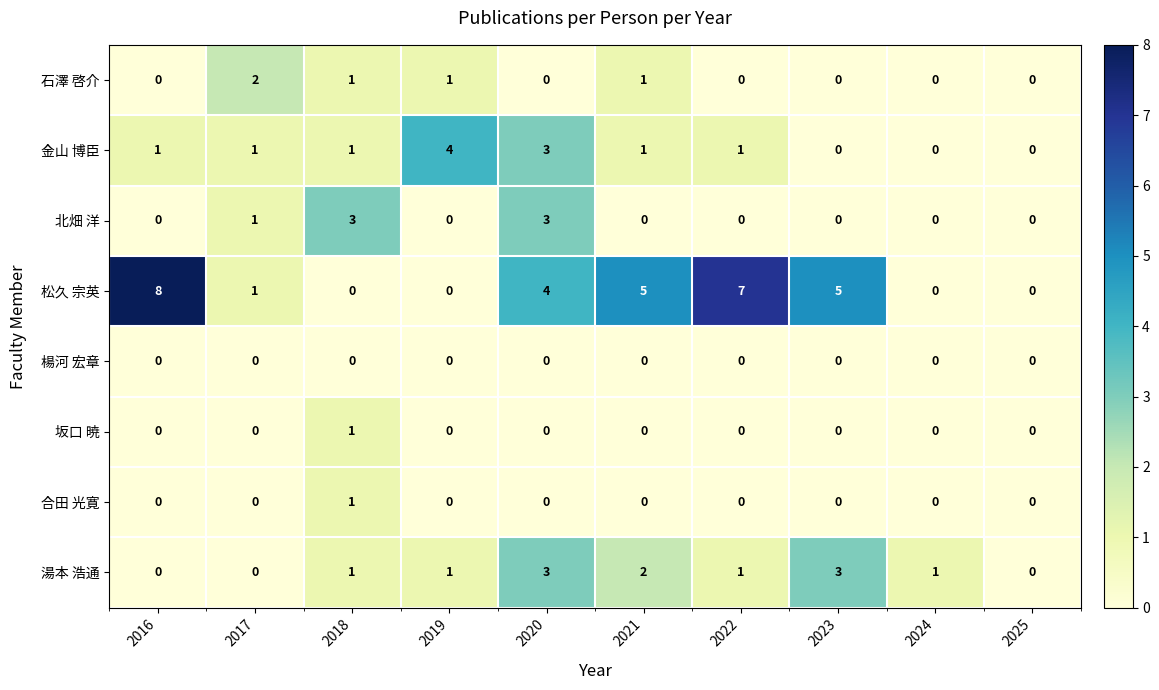

Which series has the widest spread of values?

松久 宗英